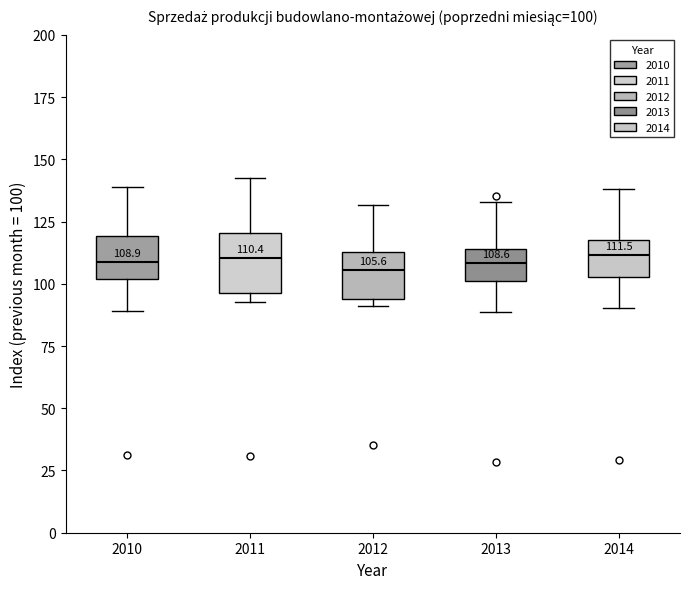

Comparing the boxes themselves (not the whiskers), which one is the tallest?

2011